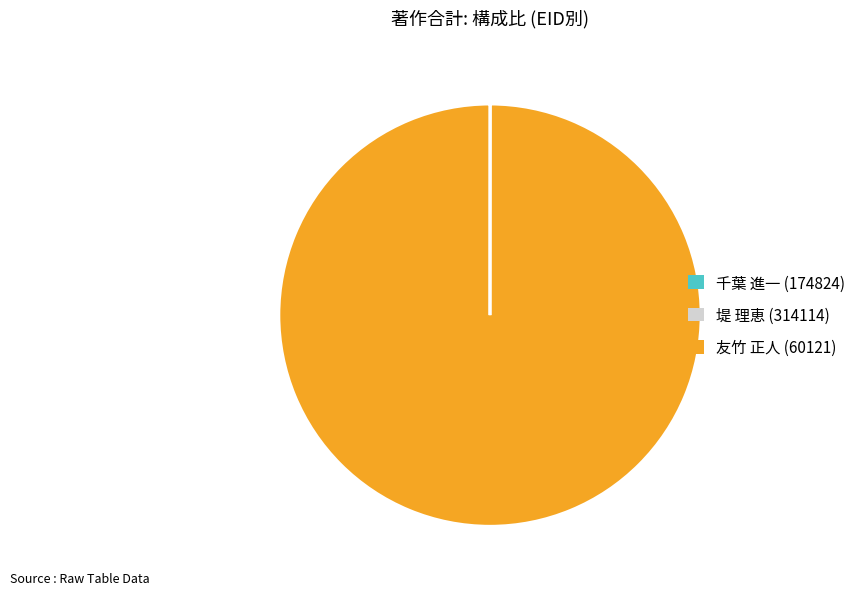

True or false: 友竹 正人 (60121) accounts for 87% of the total.

False